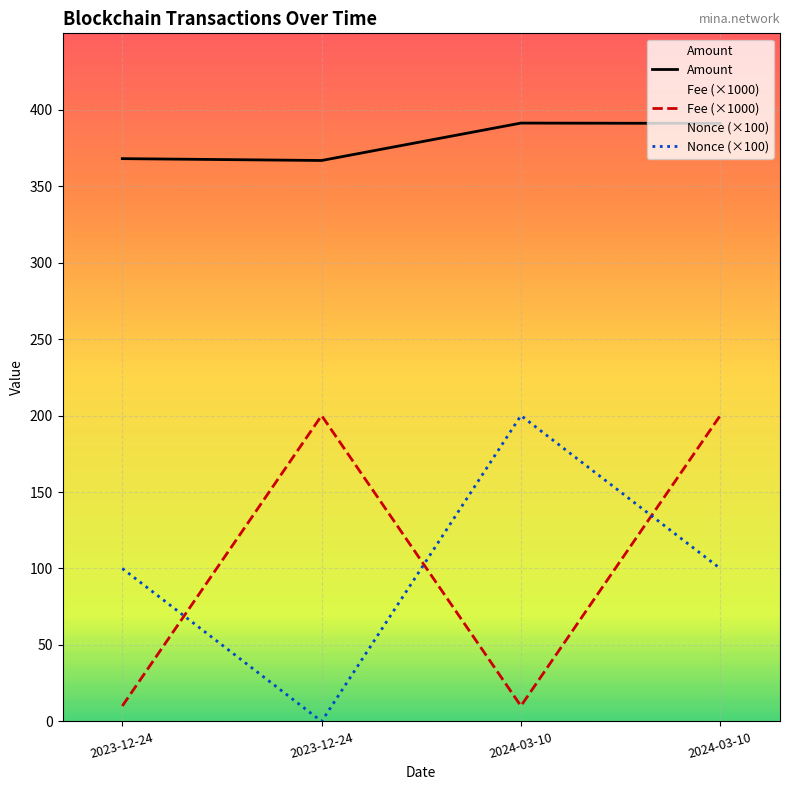

How many data points in Amount are less than 391?

2